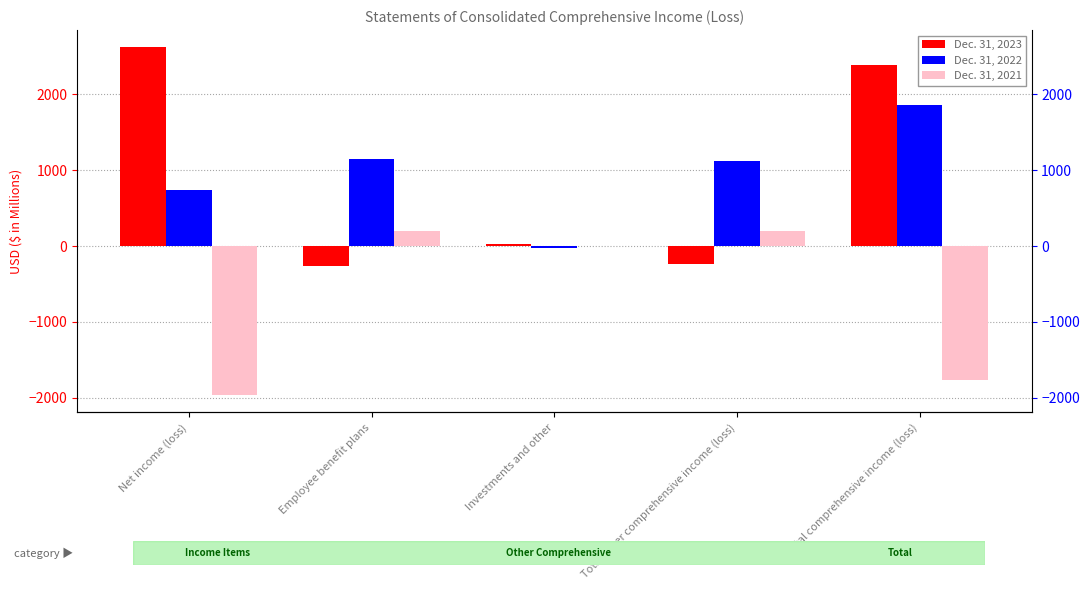

Reading left to right, what are all the values shown in this chart?

Dec. 31, 2023: 2618	-261	24	-237	2381
Dec. 31, 2022: 737	1145	-28	1117	1854
Dec. 31, 2021: -1964	199	-2	197	-1767